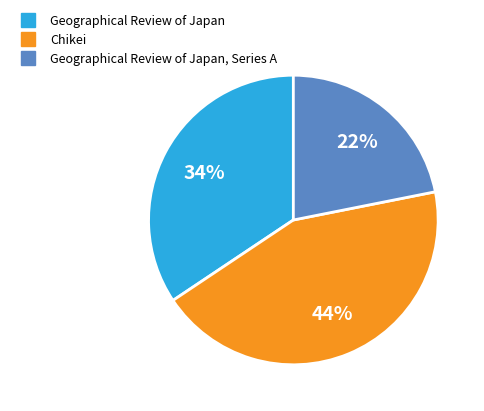

Is there a majority slice in this chart?

No